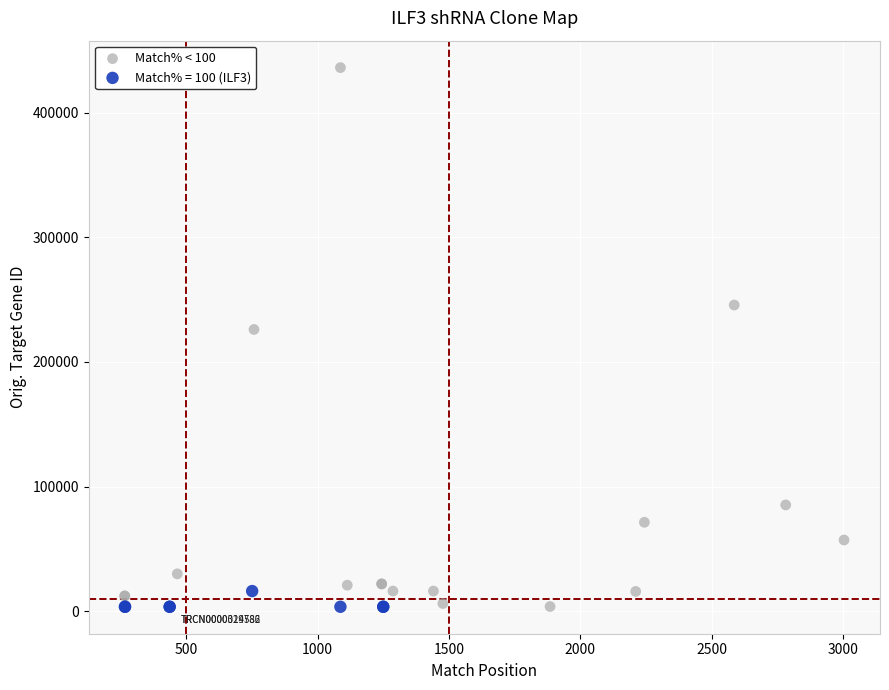

Which series has the largest Y range (max minus min)?

Match% < 100